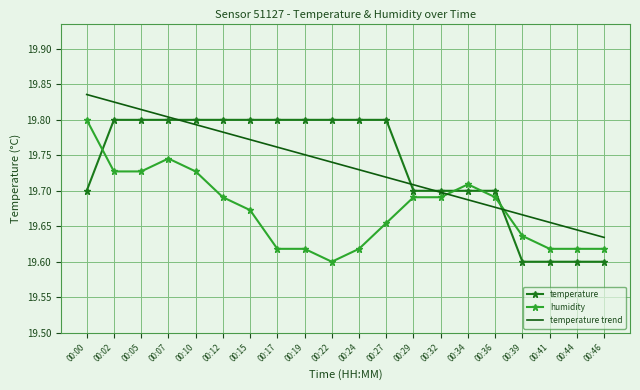

Which category has the lowest value in the temperature trend series?

00:46